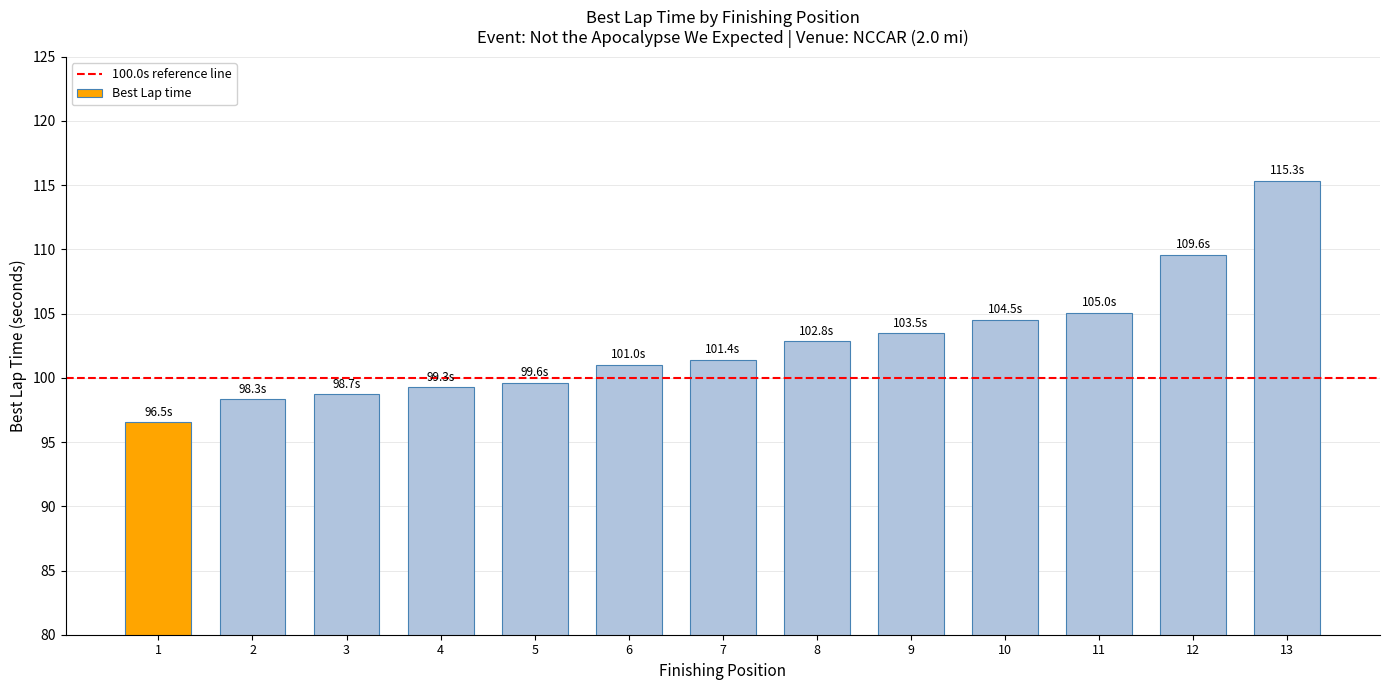

What is the change in value from 7 to 10?

+3.1